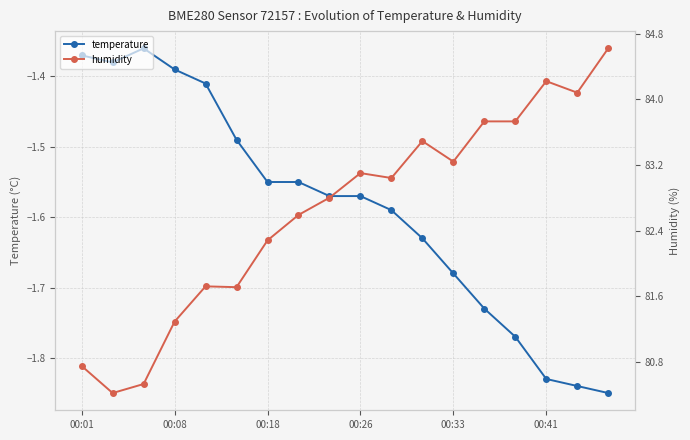

The temperature series shows -2.1 at 00:08. True or false?

False